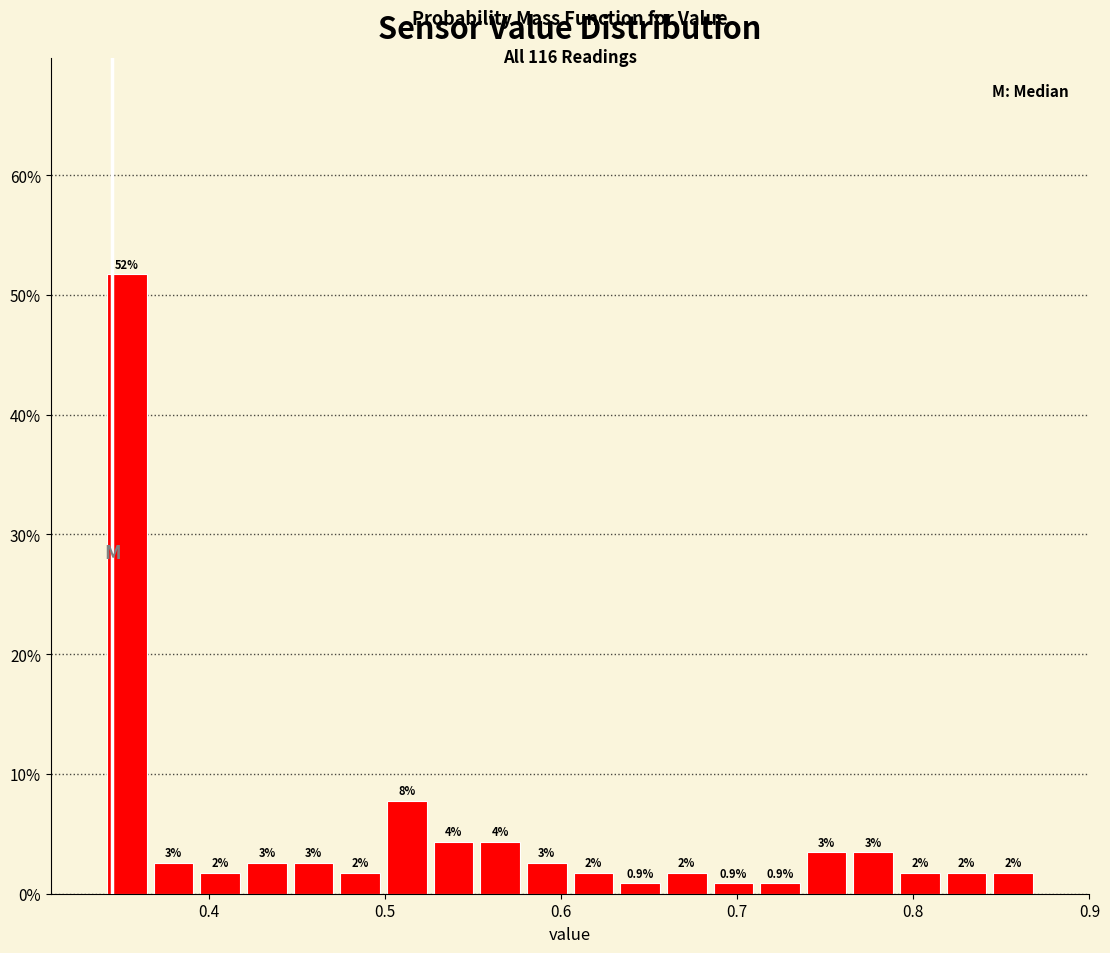

Read against the x-axis, roughly where is the centre of the tallest bar?

0.35